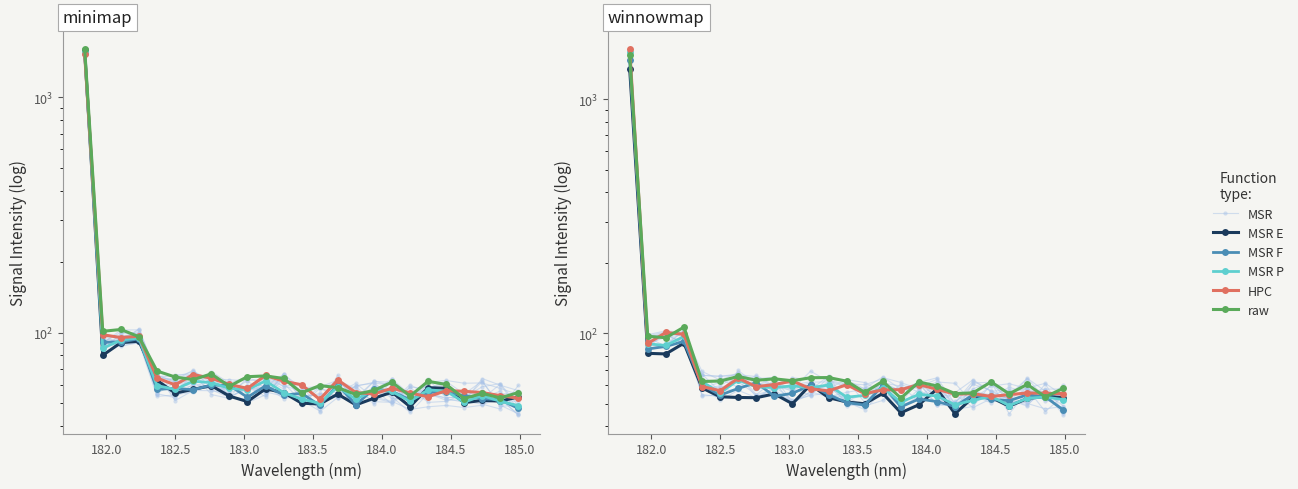

In HPC, how many points are lower than both neighbors (excluding endpoints)?

7